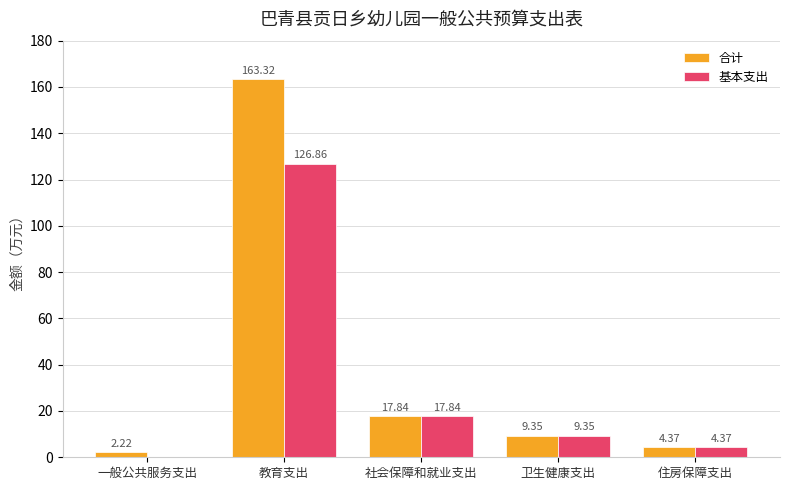

What is the sum of all 合计 values?

197.1